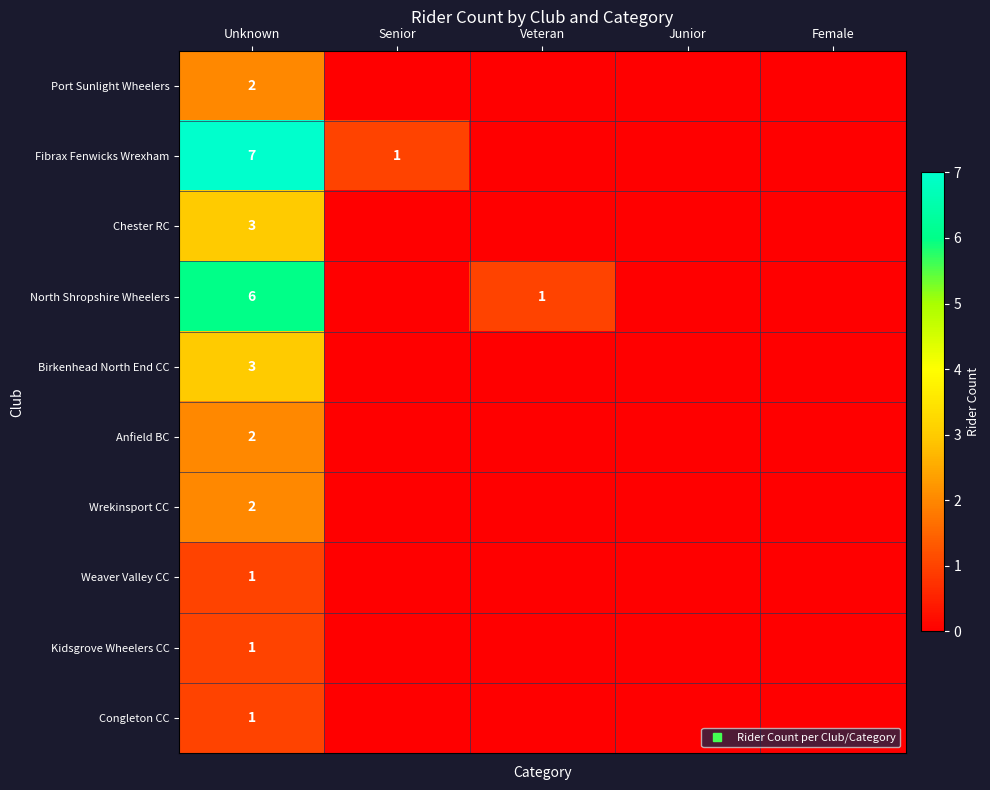

At which category is the sum across all series the highest?

Unknown